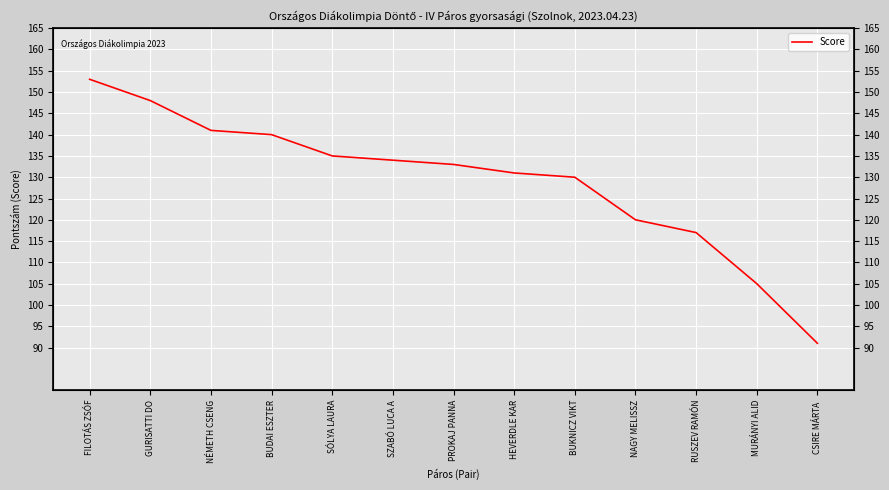

True or false: there are more than 2 points higher than both neighbors.

False